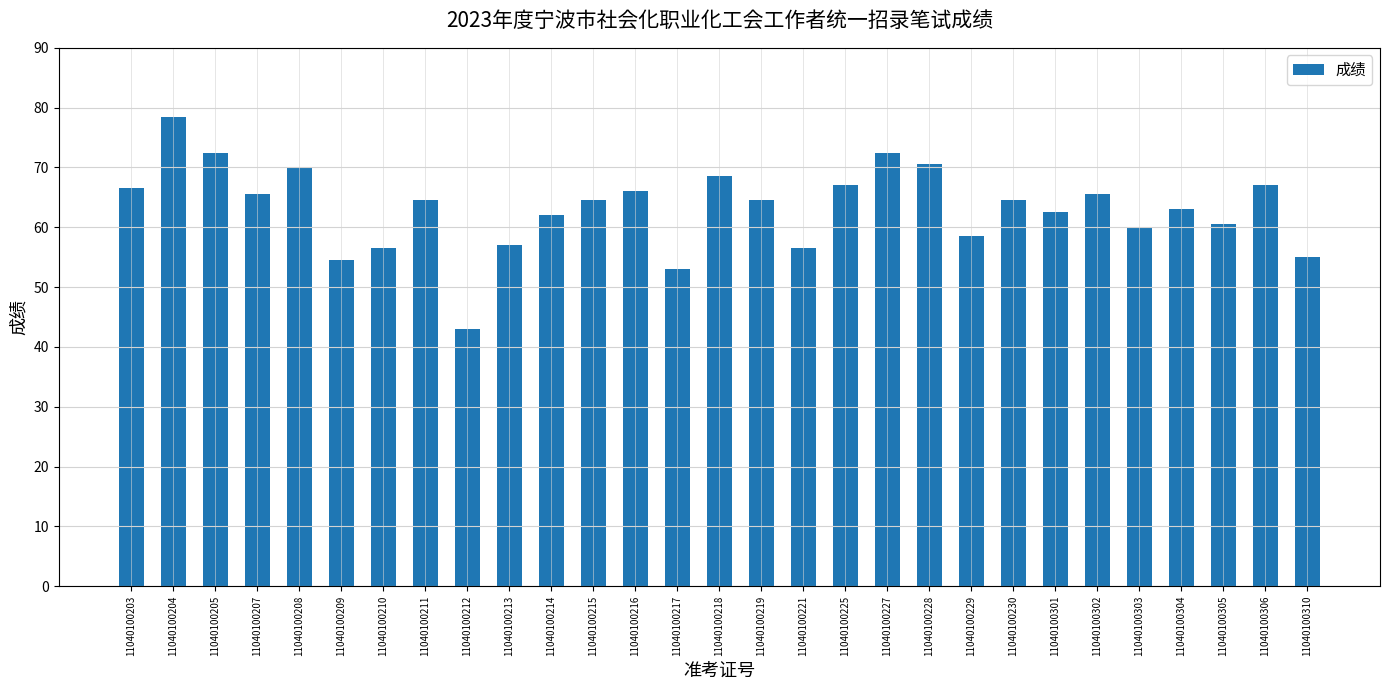

Reading left to right, what are all the values shown in this chart?

11040100203=66.5	11040100204=78.5	11040100205=72.5	11040100207=65.5	11040100208=70.0	11040100209=54.5	11040100210=56.5	11040100211=64.5	11040100212=43.0	11040100213=57.0	11040100214=62.0	11040100215=64.5	11040100216=66.0	11040100217=53.0	11040100218=68.5	11040100219=64.5	11040100221=56.5	11040100225=67.0	11040100227=72.5	11040100228=70.5	11040100229=58.5	11040100230=64.5	11040100301=62.5	11040100302=65.5	11040100303=60.0	11040100304=63.0	11040100305=60.5	11040100306=67.0	11040100310=55.0